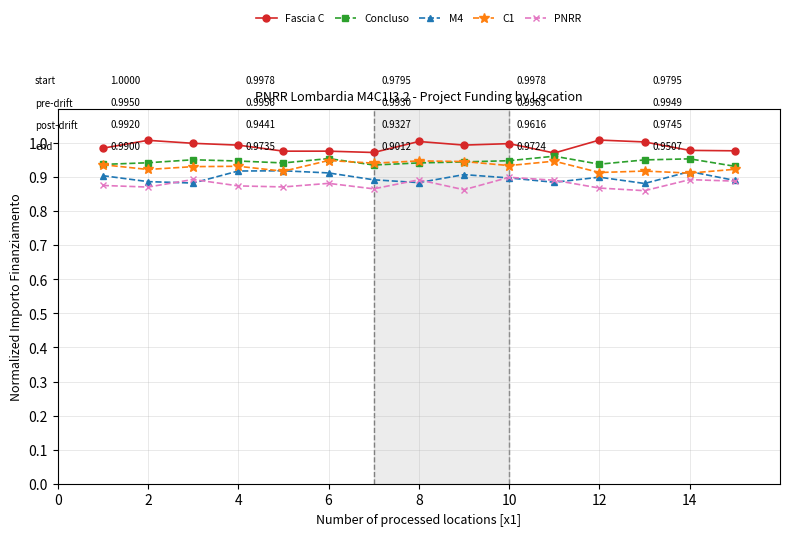

How many categories are shown in the chart?

15